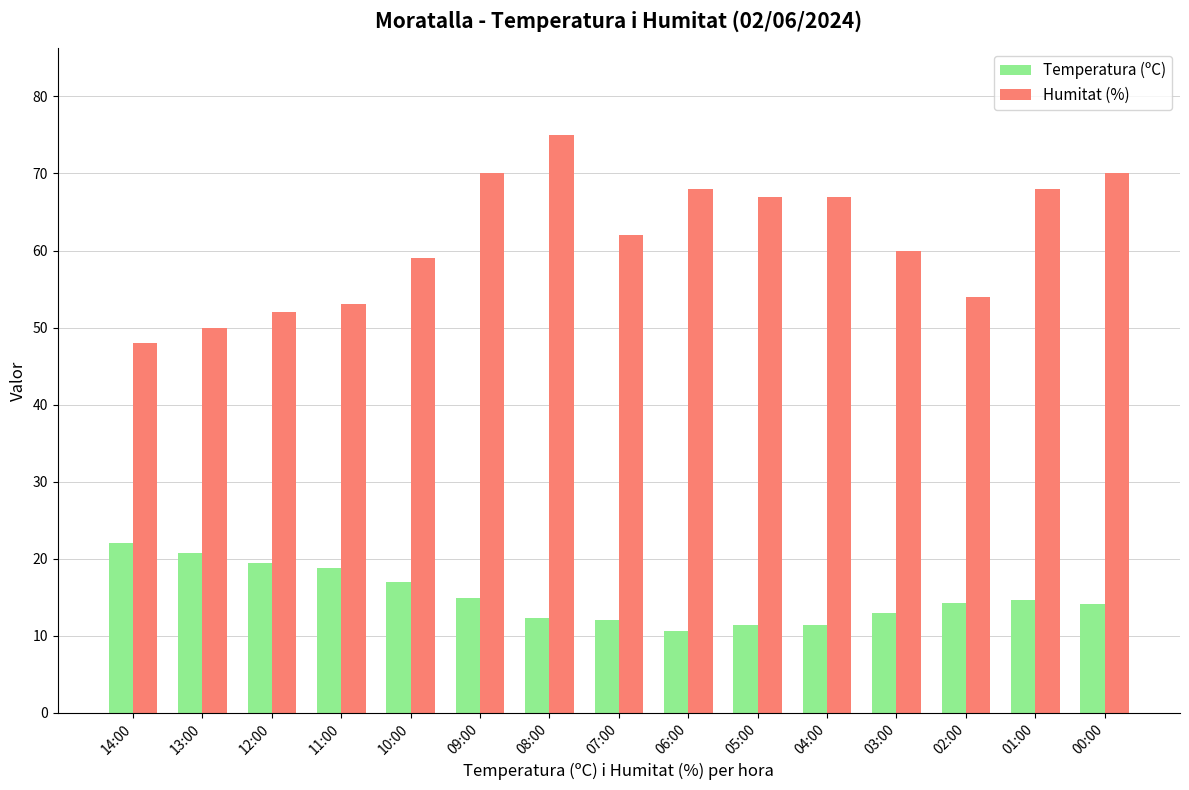

Does the chart contain stacked bars?

No